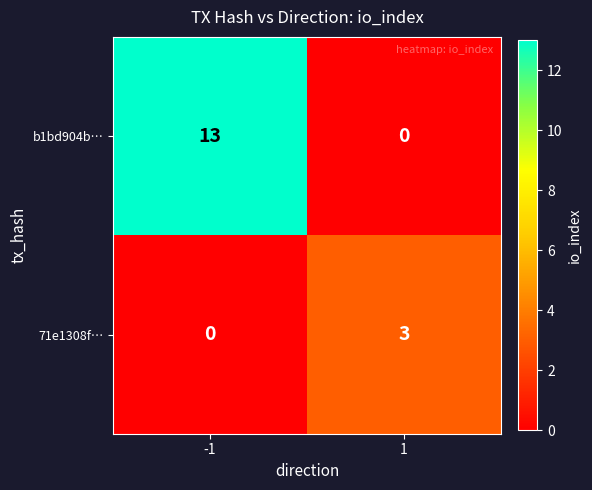

What is the difference between the highest and lowest values at 1?

3